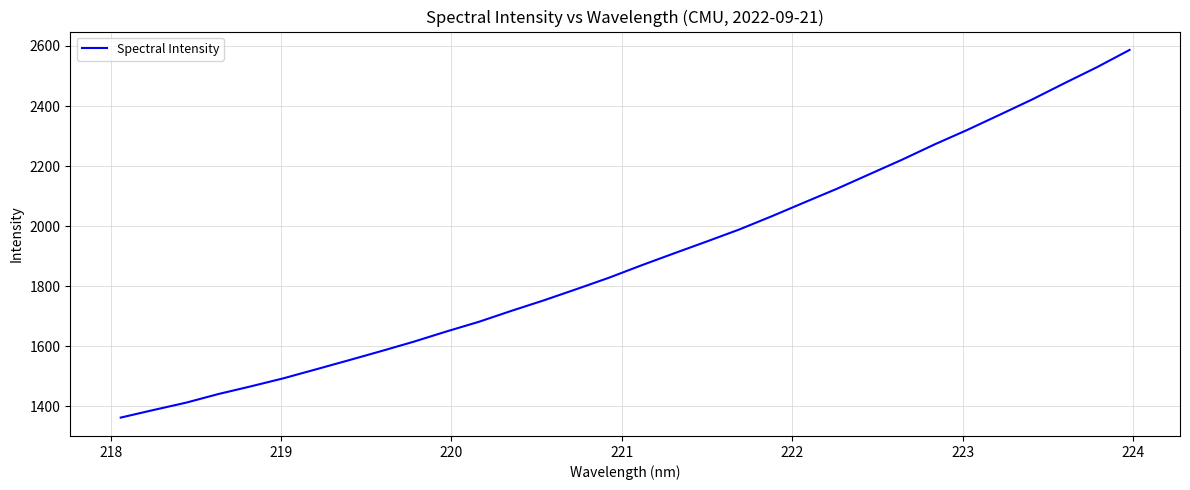

Reading right to left, list all the values displayed in this chart.

2586.8	2529.4	2476.1	2421.6	2370.5	2319.9	2271.9	2221.0	2172.7	2124.3	2078.8	2032.9	1988.7	1948.6	1909.3	1869.5	1828.1	1790.1	1752.8	1717.6	1681.1	1648.7	1614.8	1583.5	1552.9	1522.7	1492.9	1466.0	1440.4	1411.4	1387.0	1361.9